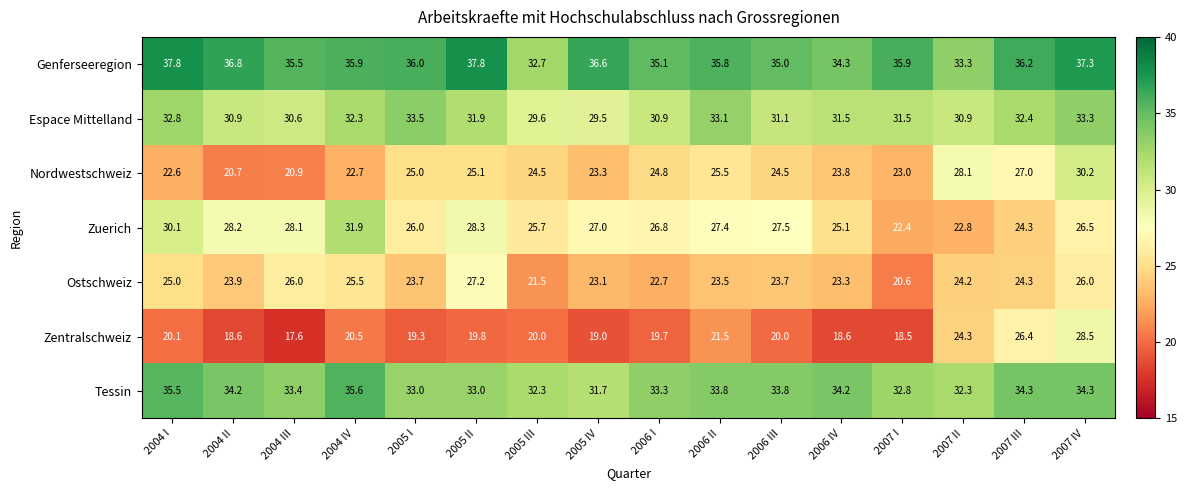

What is the spread (max minus min) of values at 2006 II?

14.3